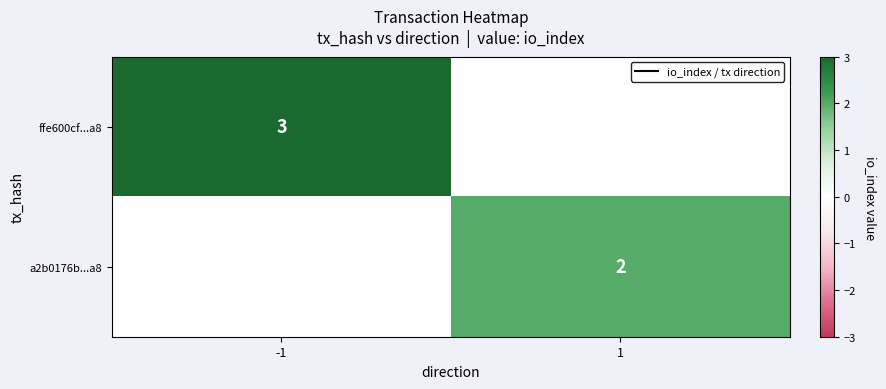

How many categories are shown in the chart?

2